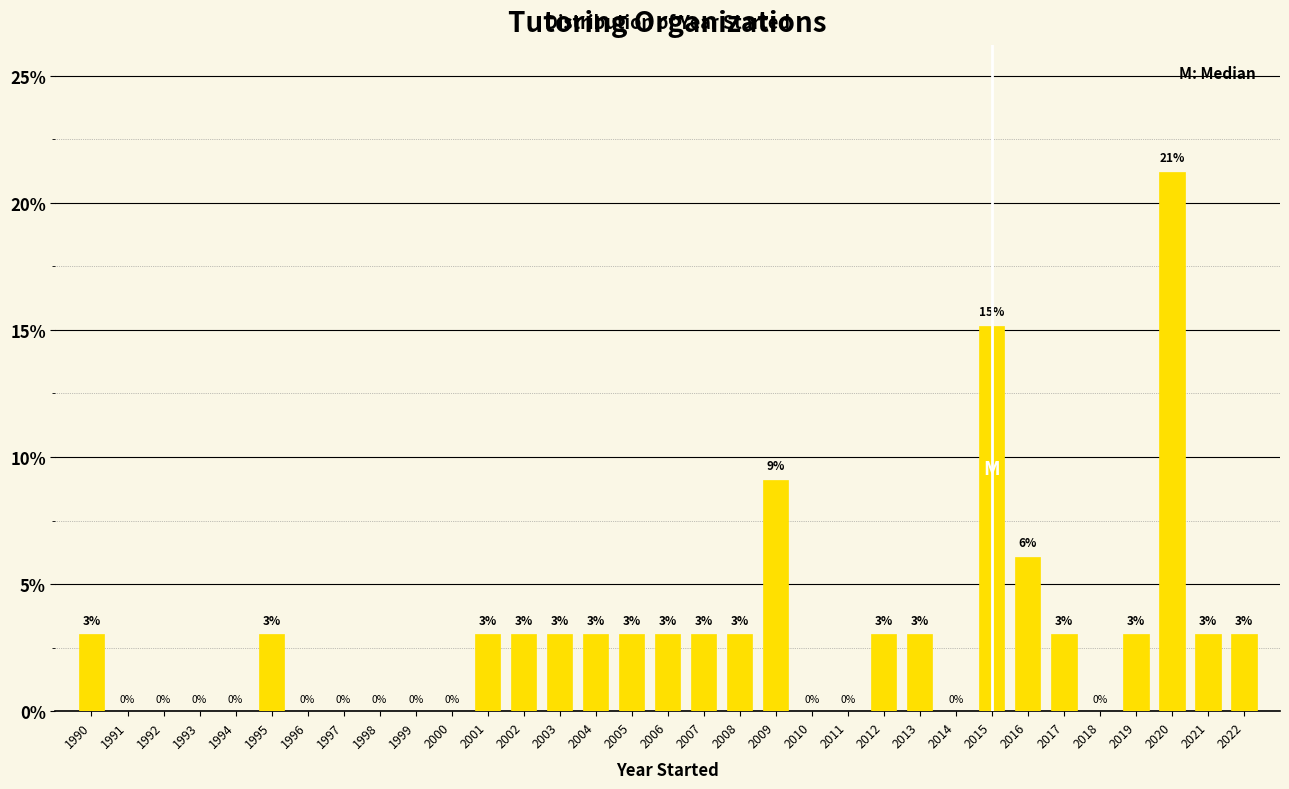

Between 1997 and 2013, which is larger?

2013